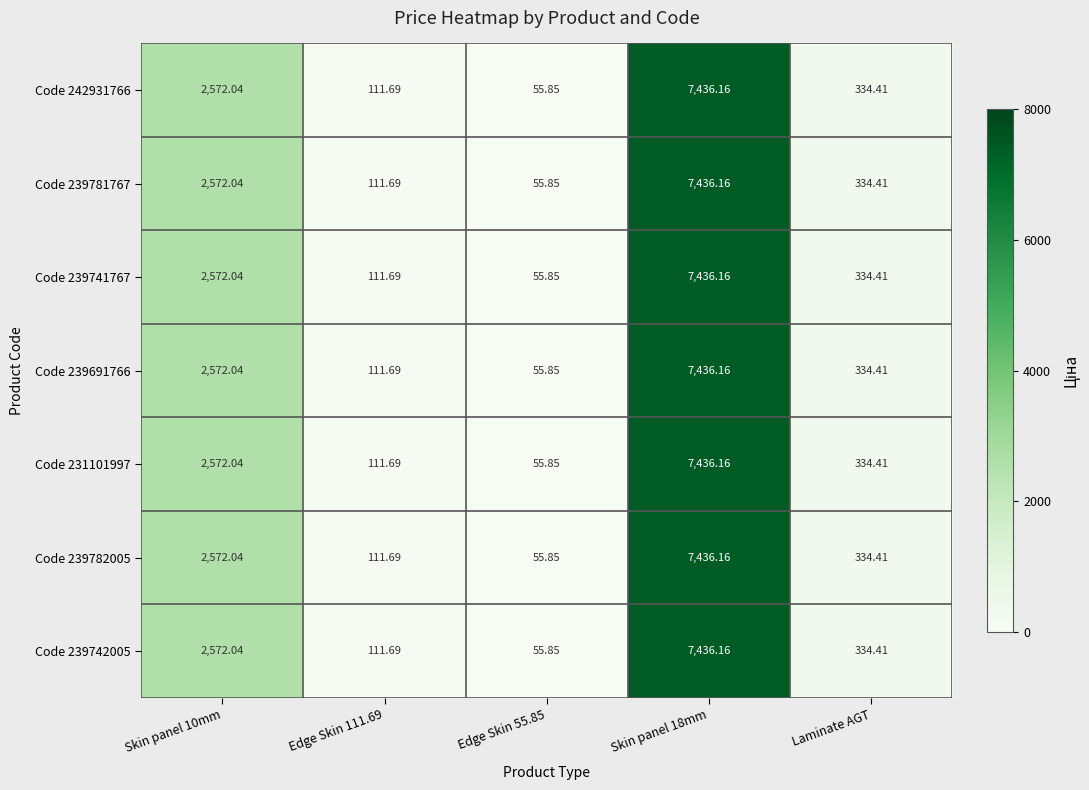

What is the total value across all series at Laminate AGT?

2340.9